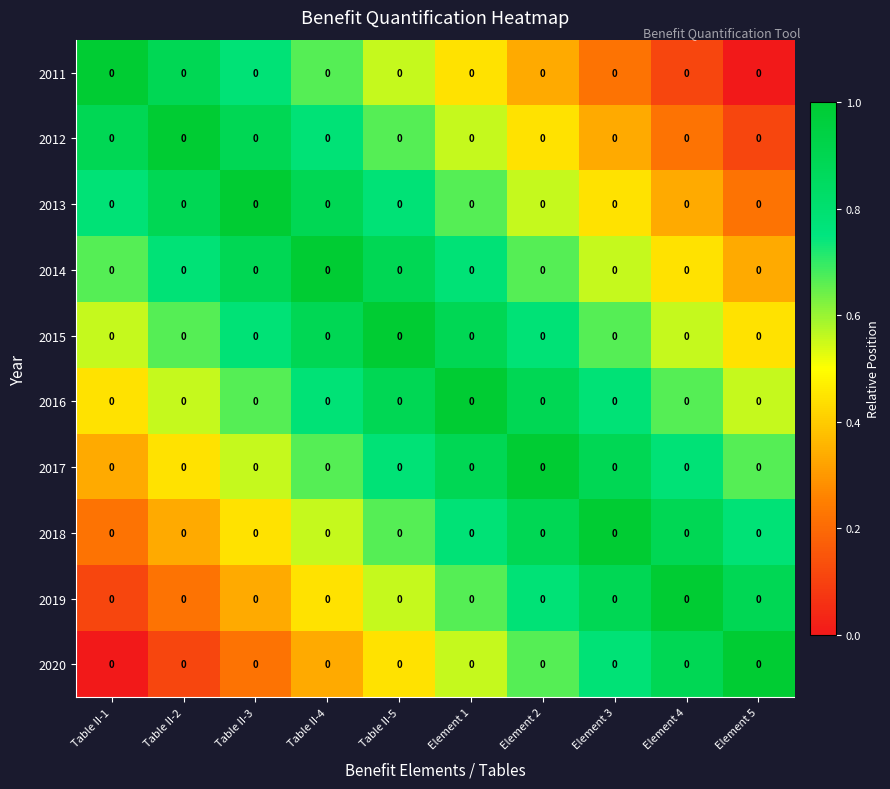

What is the difference between the highest and lowest values at Table II-4?

0.7